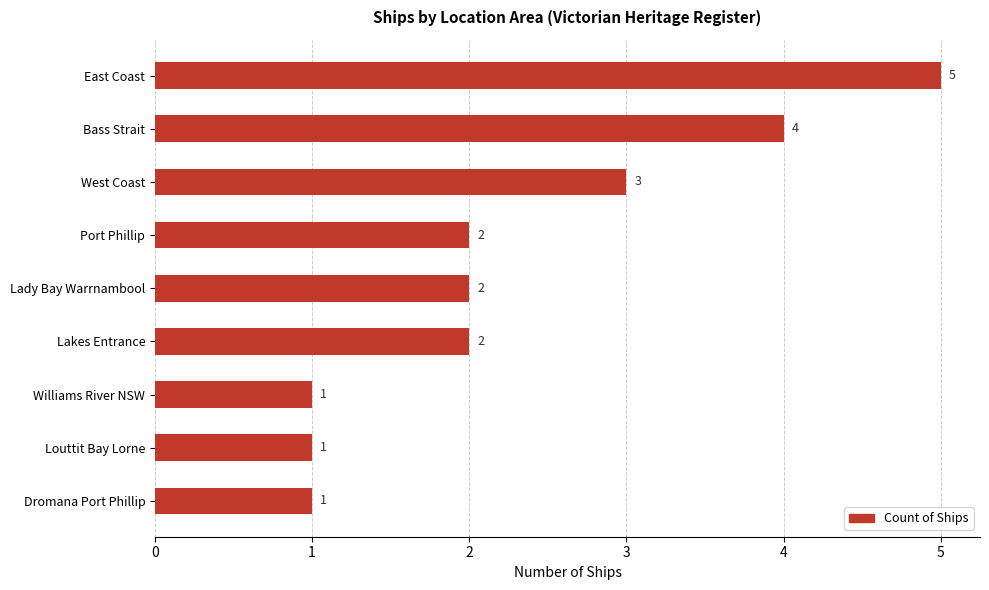

What is the label of the 5th bar from the top?

Lady Bay Warrnambool